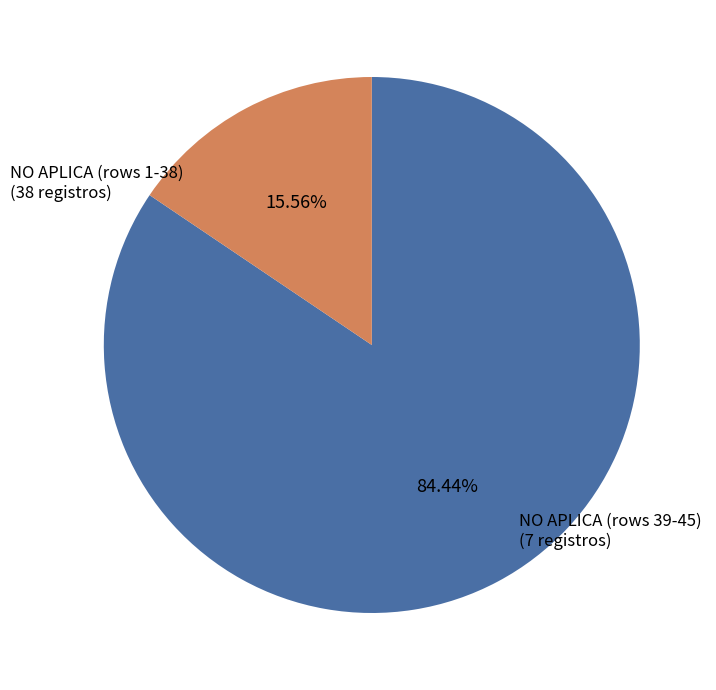

Approximately how many times larger is the value at NO APLICA (rows 1-38) compared to NO APLICA (rows 39-45)?

5.4